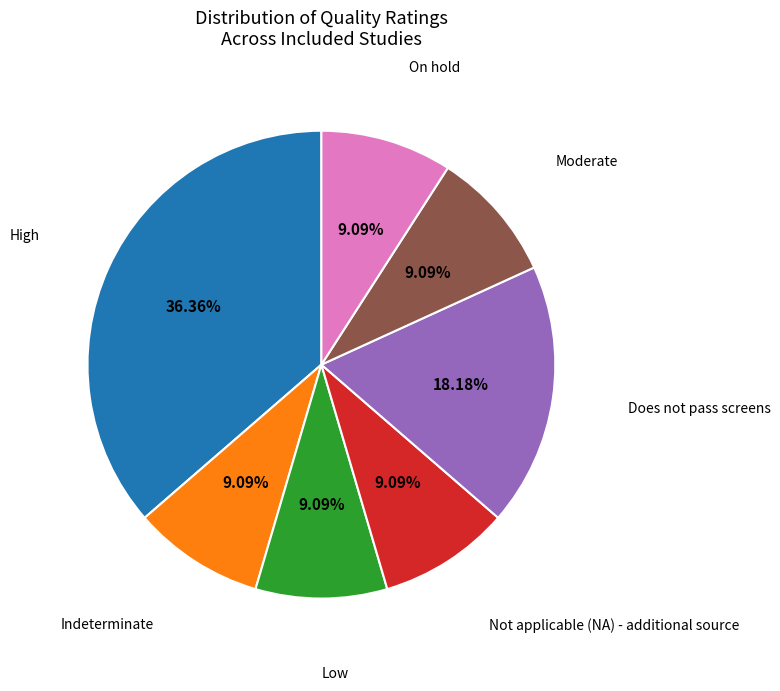

How many slices are in this pie chart?

7